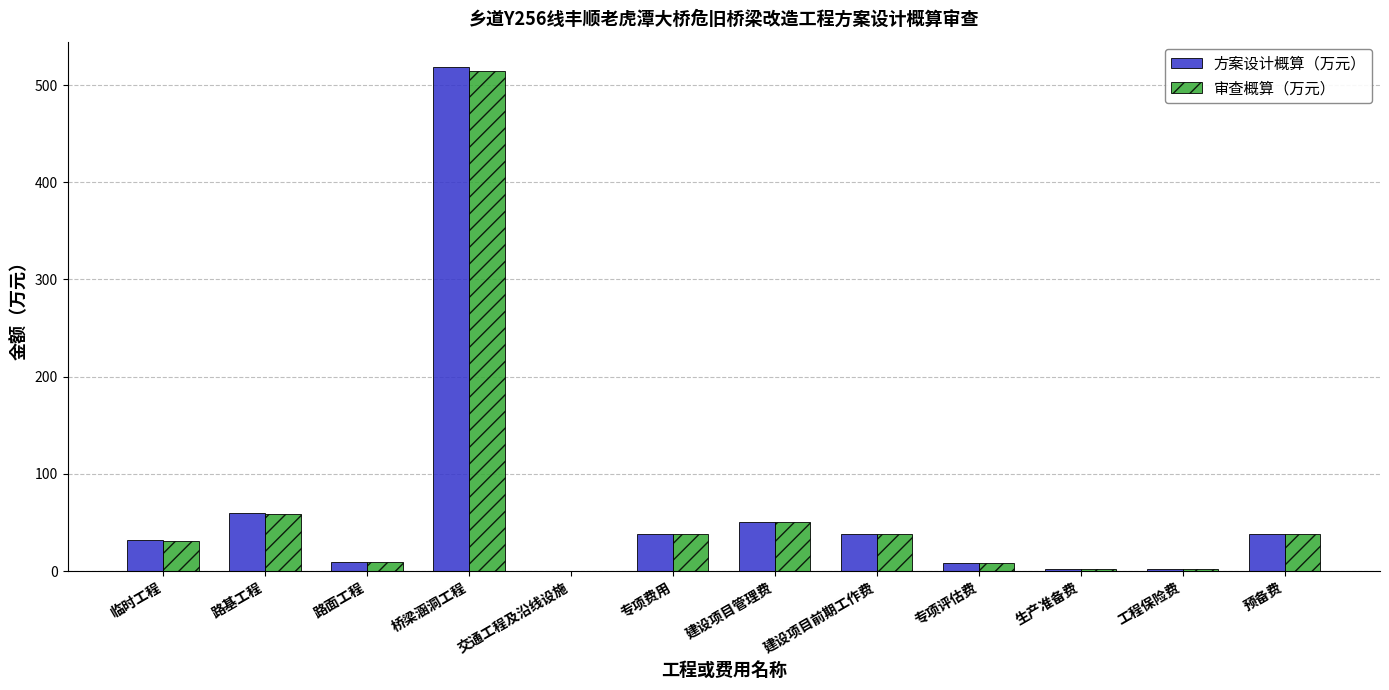

What is the highest value of the 审查概算（万元） series?

514.5